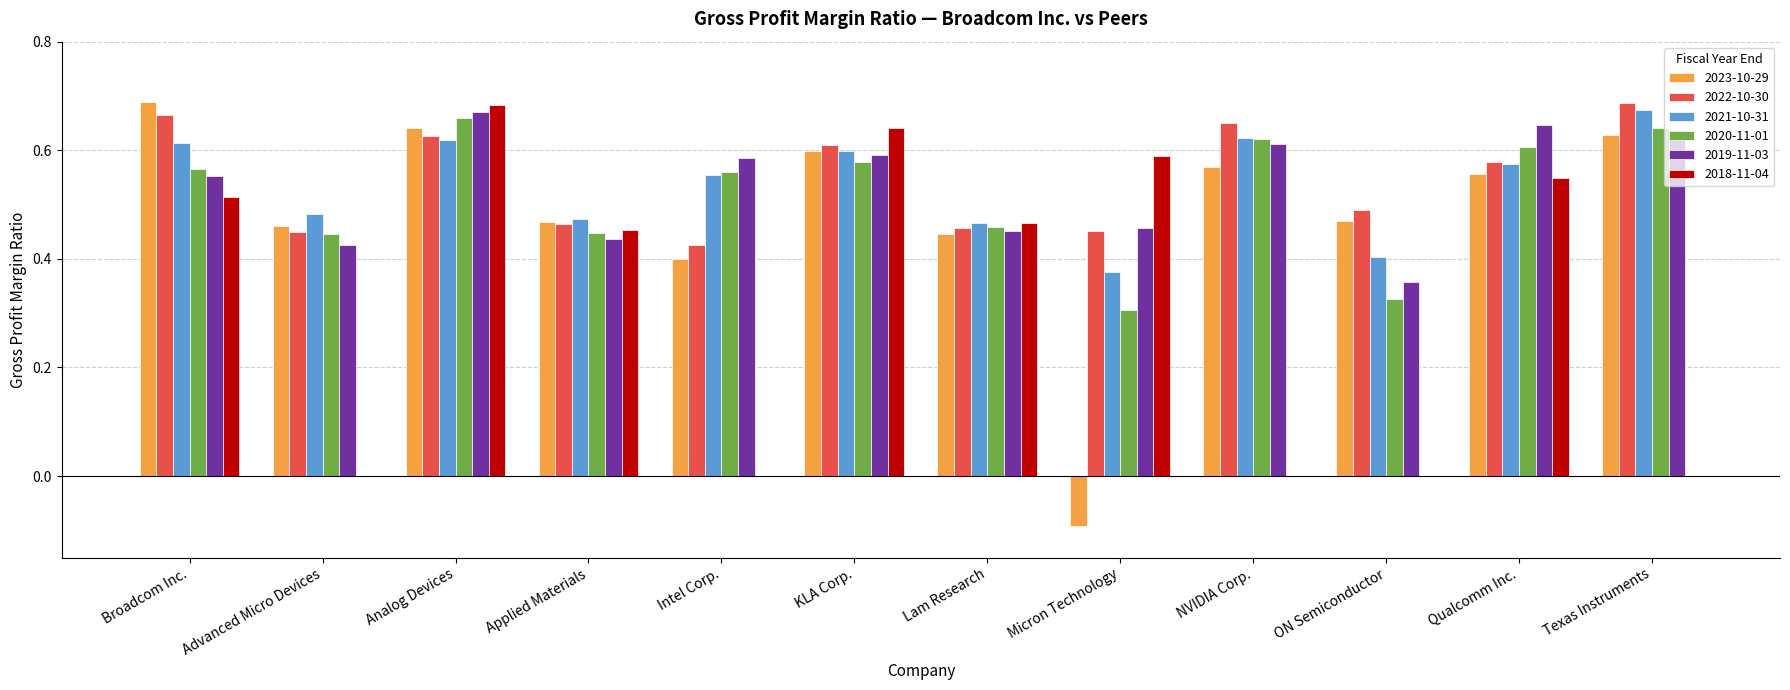

The value of 2021-10-31 at Broadcom Inc. is 0.8. True or false?

False